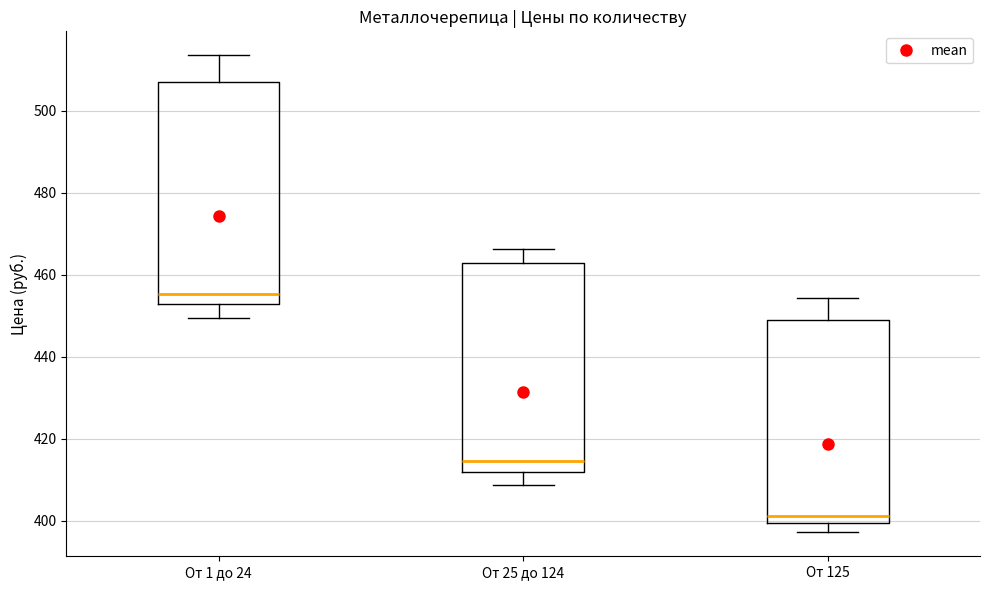

Reading left to right, read every box against the y-axis: the position of its median line, the range the box covers, and the ends of its whiskers. The values are not printed on the chart, so give them approximately, as read against the axis.

От 1 до 24: median 456, box 452 to 508, whiskers 450 to 514
От 25 до 124: median 414, box 412 to 462, whiskers 408 to 466
От 125: median 402, box 400 to 448, whiskers 398 to 454